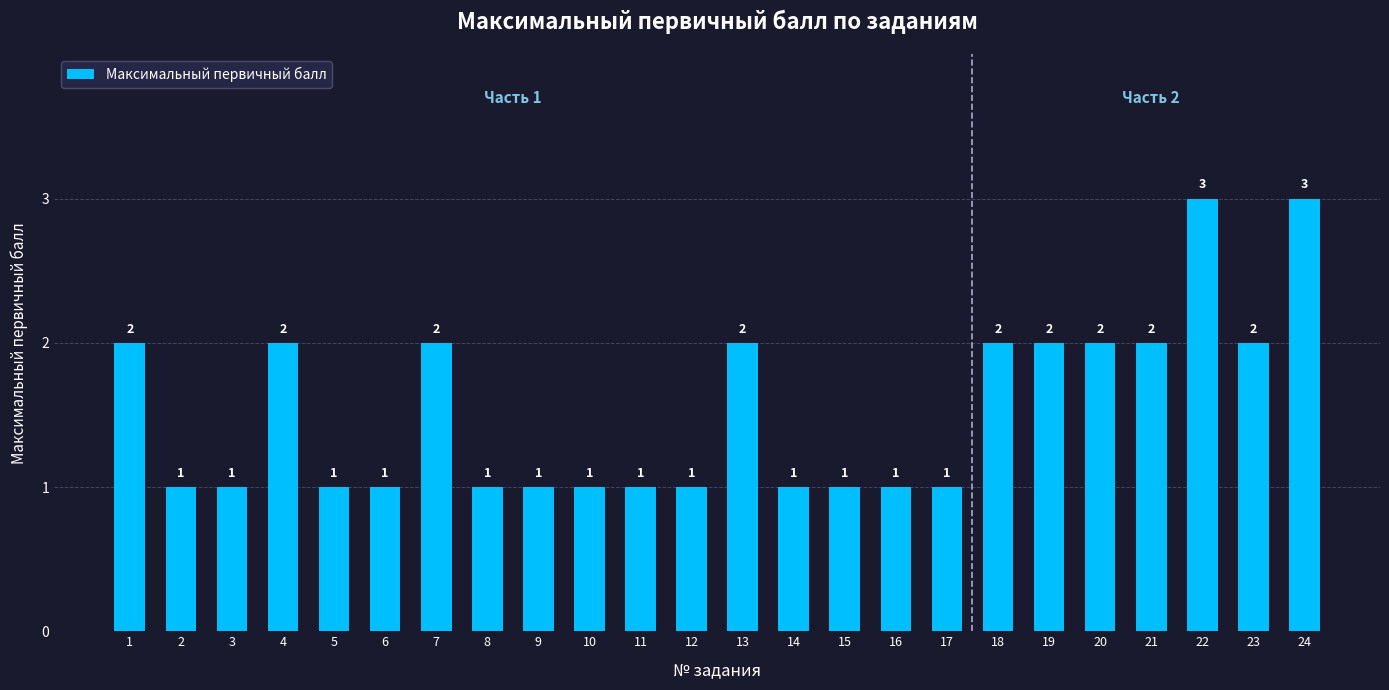

What is the change in value from 4 to 17?

-1